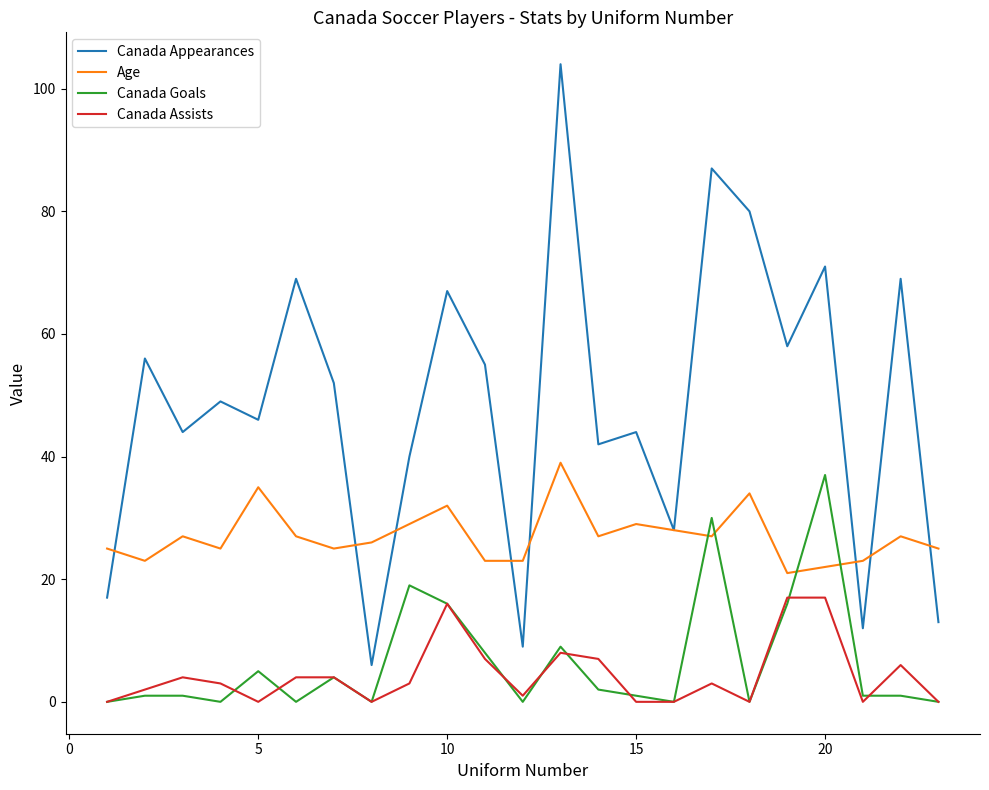

Which series has the widest spread of values?

Canada Appearances